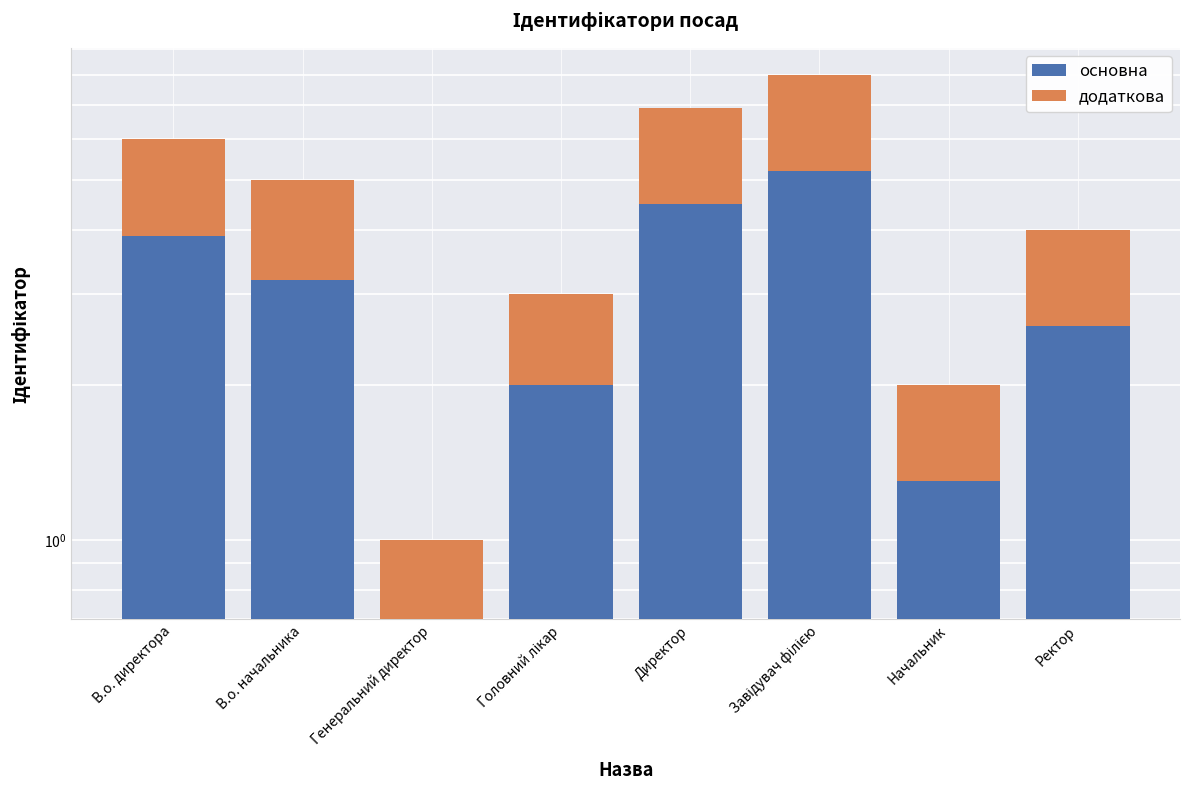

Reading left to right, transcribe all the data shown in this chart.

основна: В.о. директора=3.9	В.о. начальника=3.2	Генеральний директор=0.7	Головний лікар=2.0	Директор=4.5	Завідувач філією=5.2	Начальник=1.3	Ректор=2.6
додаткова: В.о. директора=2.1	В.о. начальника=1.8	Генеральний директор=0.3	Головний лікар=1.0	Директор=2.4	Завідувач філією=2.8	Начальник=0.7	Ректор=1.4